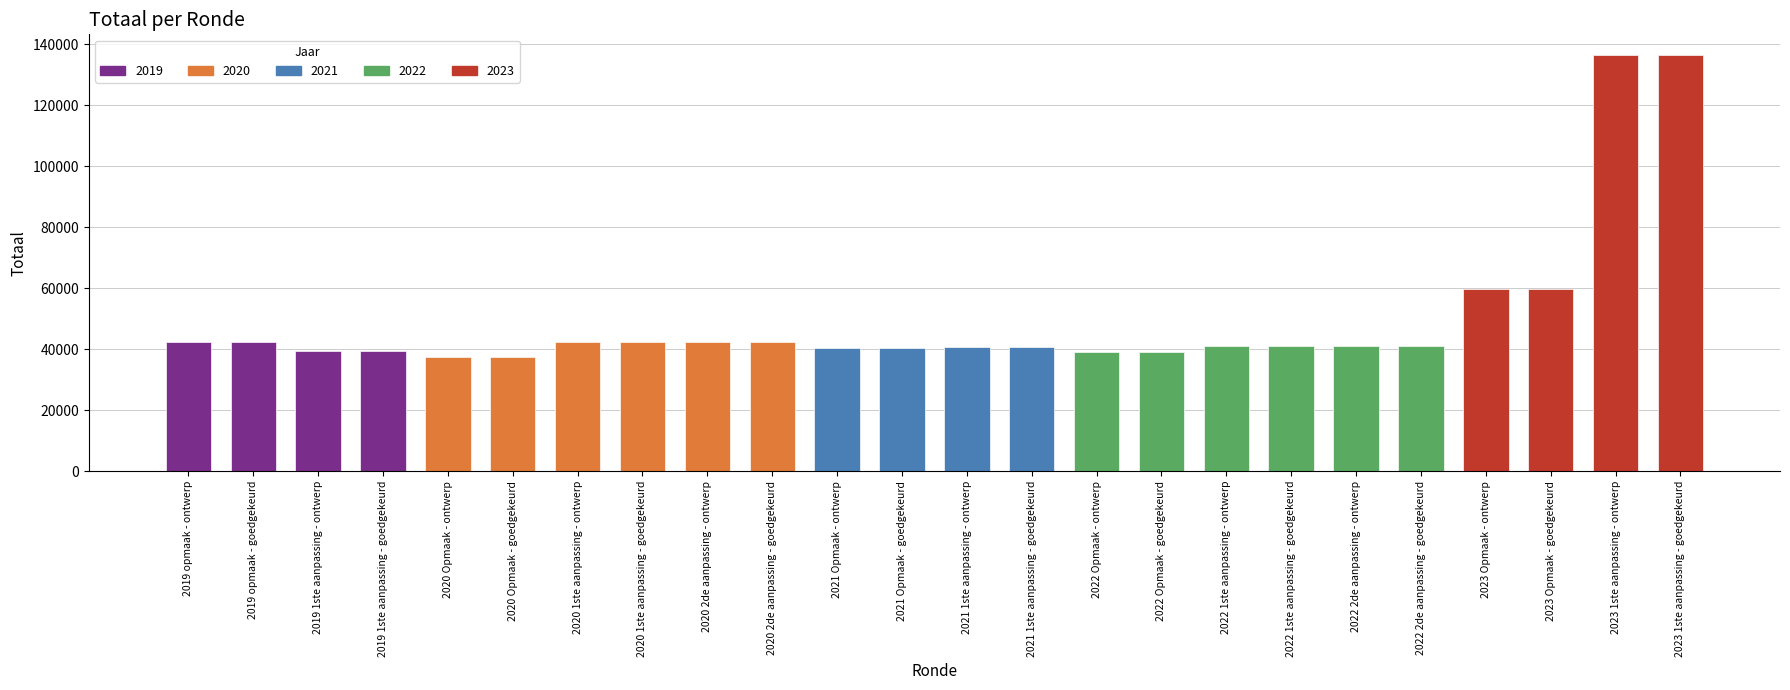

Count the number of values greater than 40904.

10